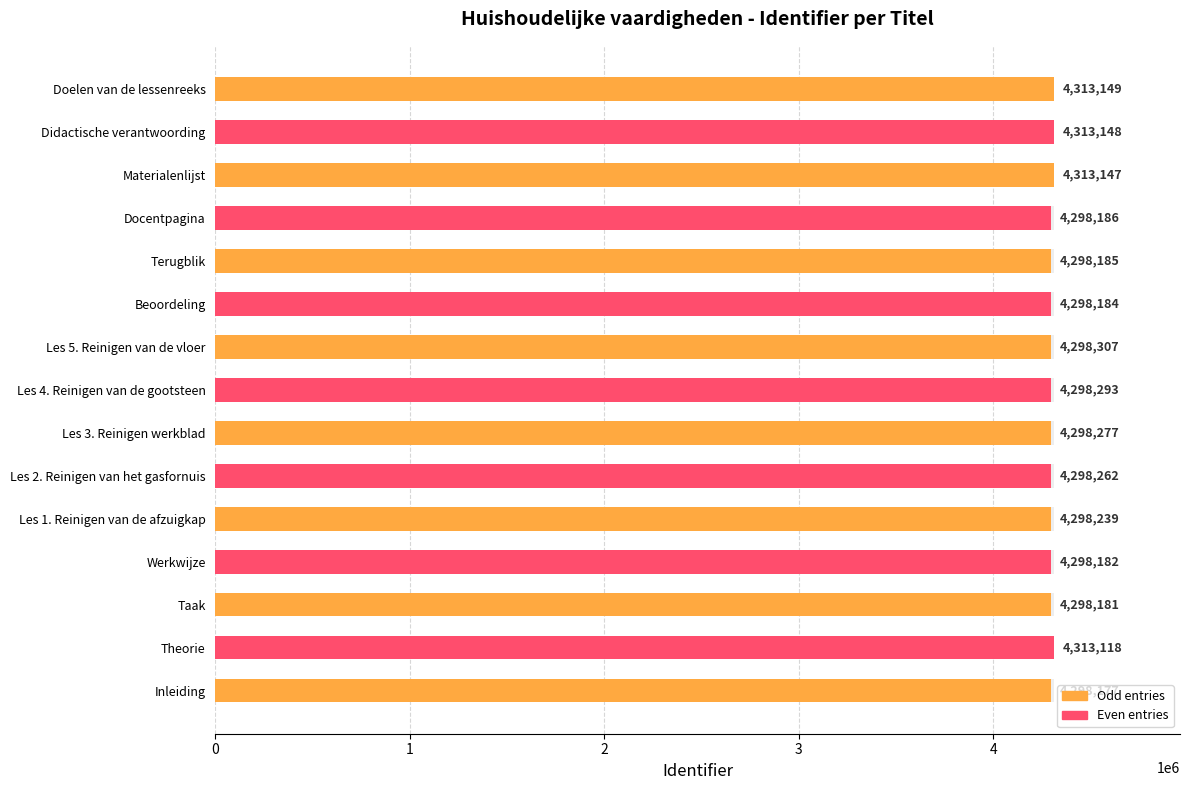

What is the difference between the values at Les 2. Reinigen van het gasfornuis and Materialenlijst?

14885